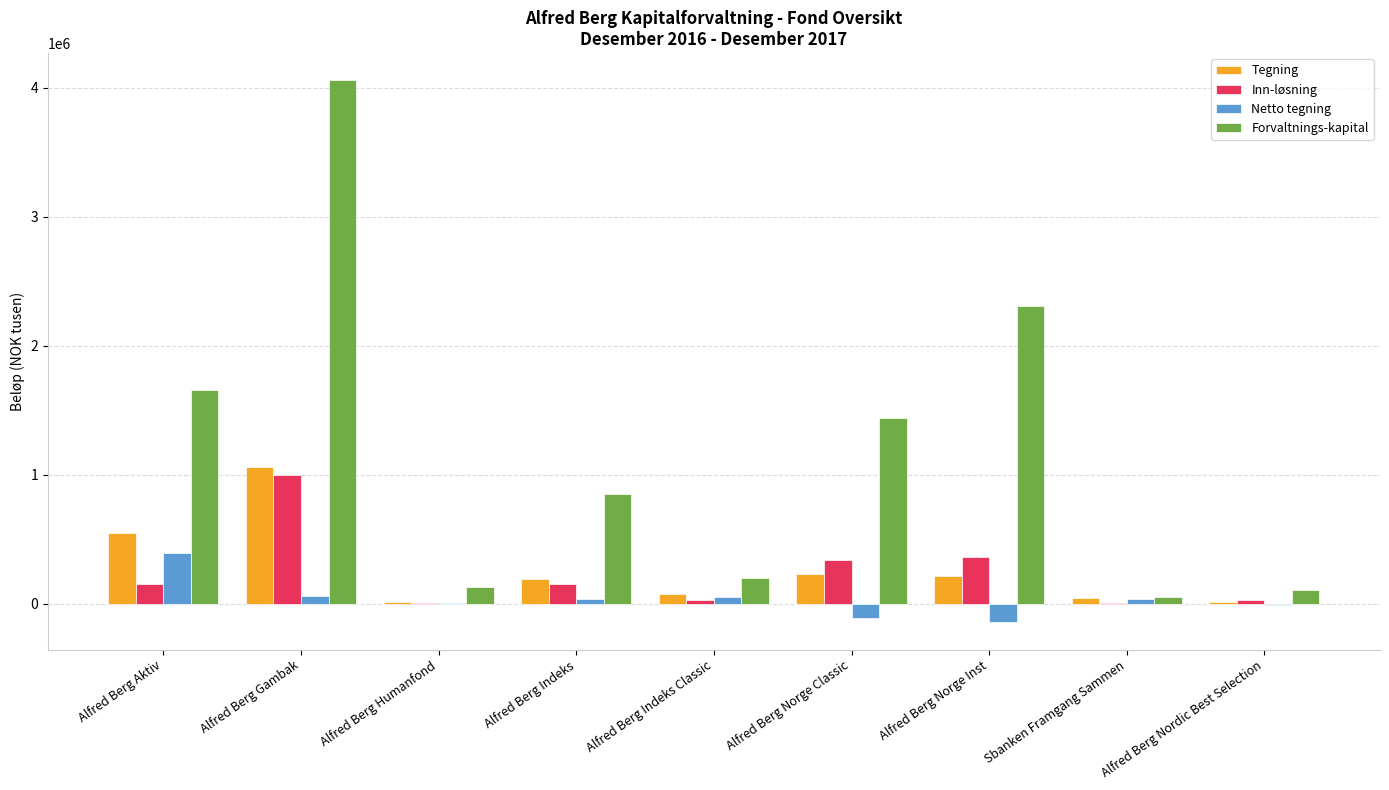

What is the sum of all Netto tegning values?

312758